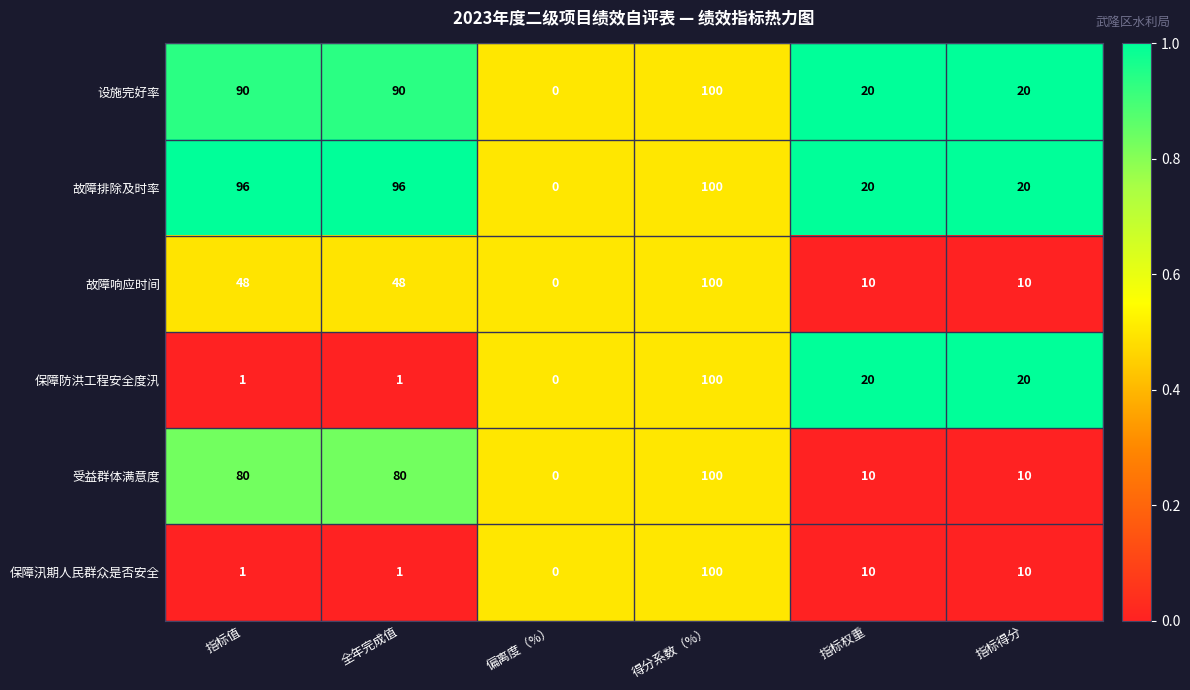

How many distinct data groups are displayed?

6